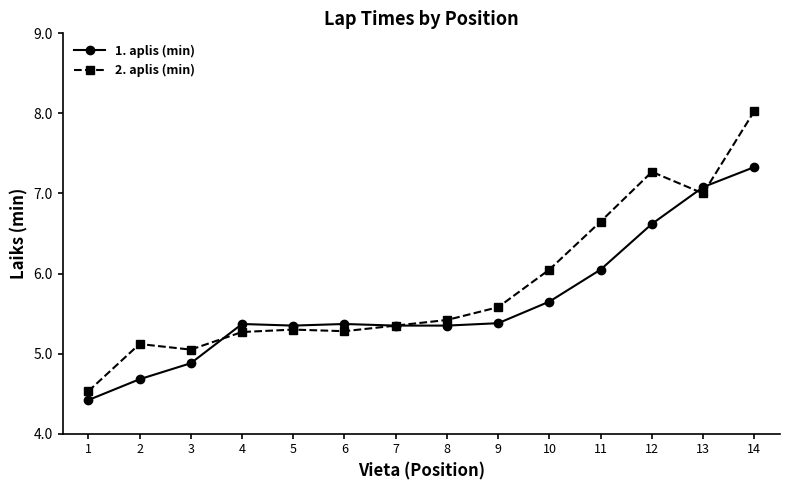

Is it true that 2. aplis (min) equals 7.0 at 13?

True